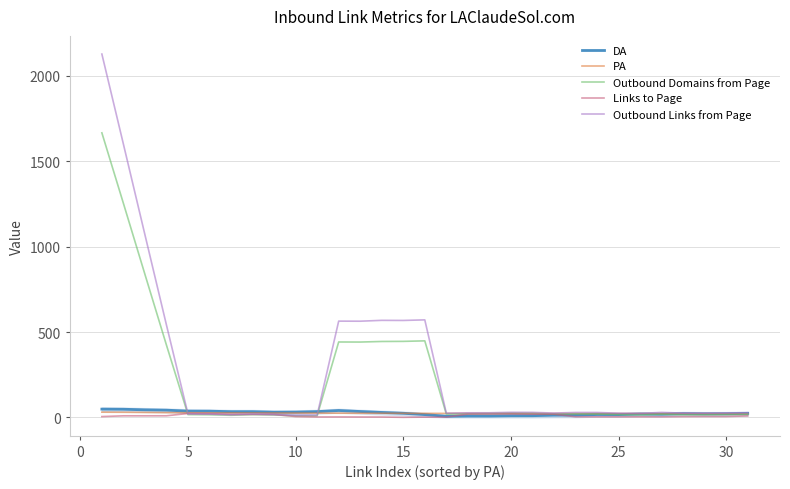

Which category has the lowest value across all series?

15